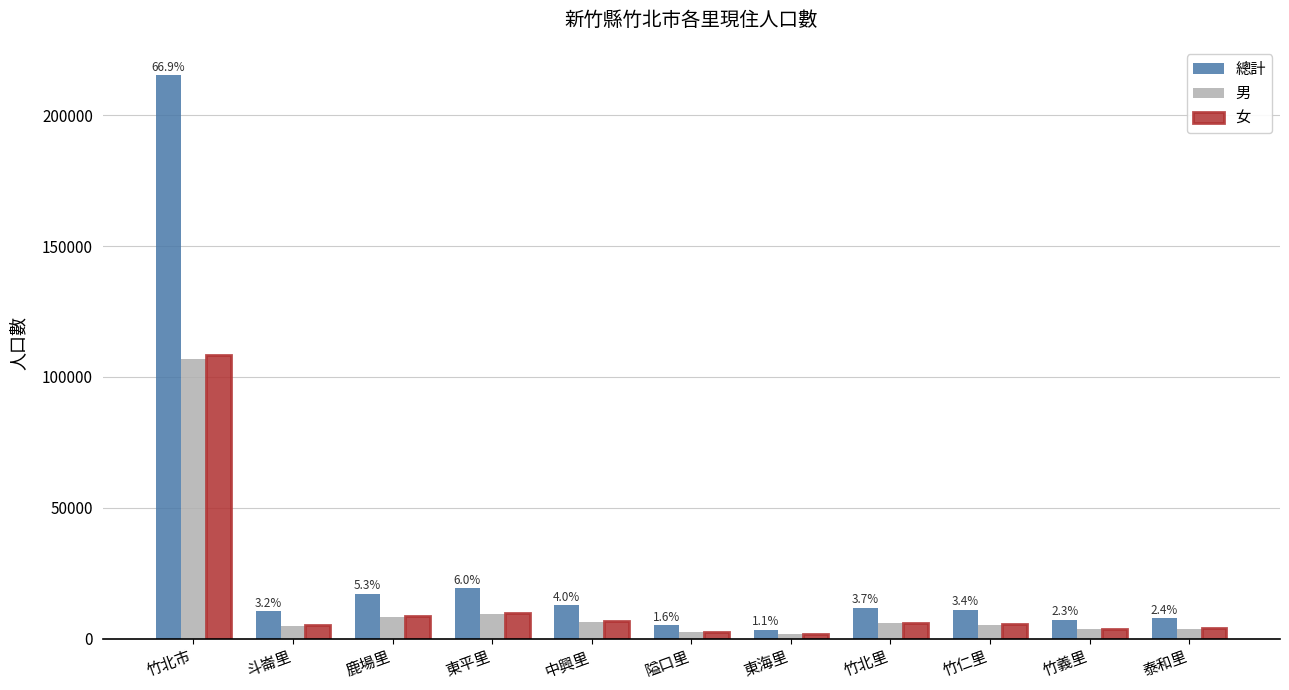

What is the maximum value shown in the chart?

215406